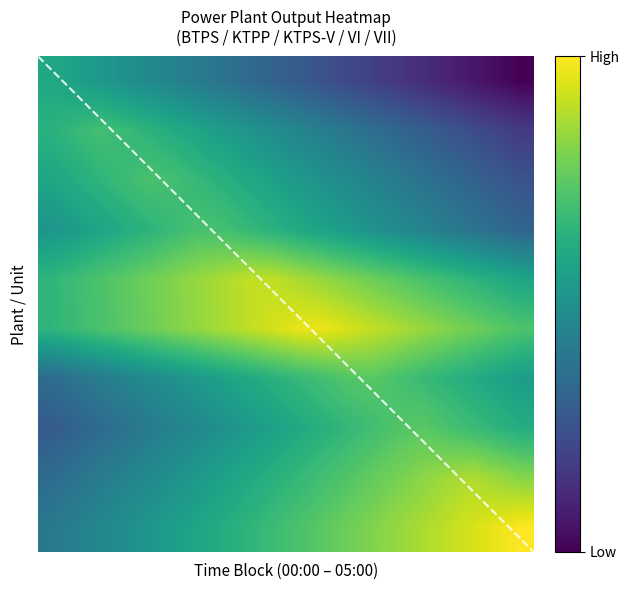

What is the spread (max minus min) of values at 4?

0.4